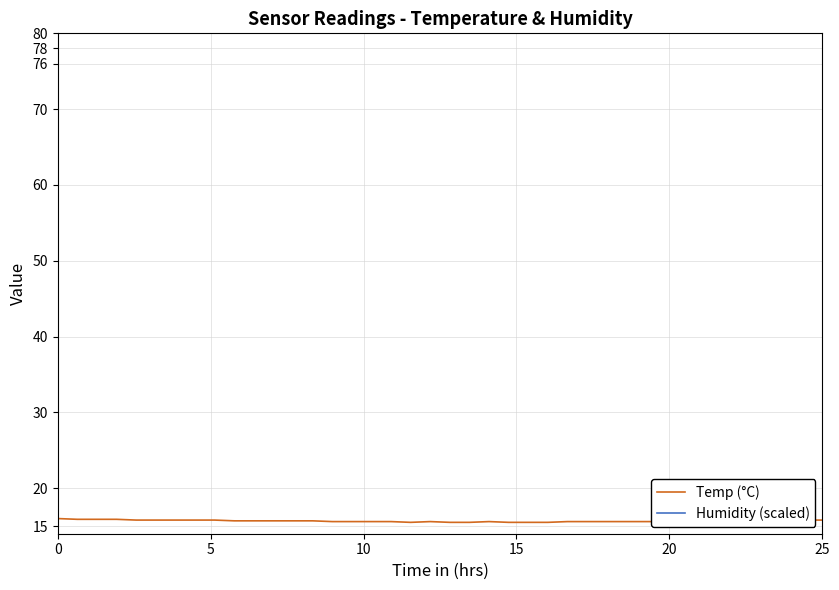

Which series has the largest range (max minus min)?

Temp (°C)